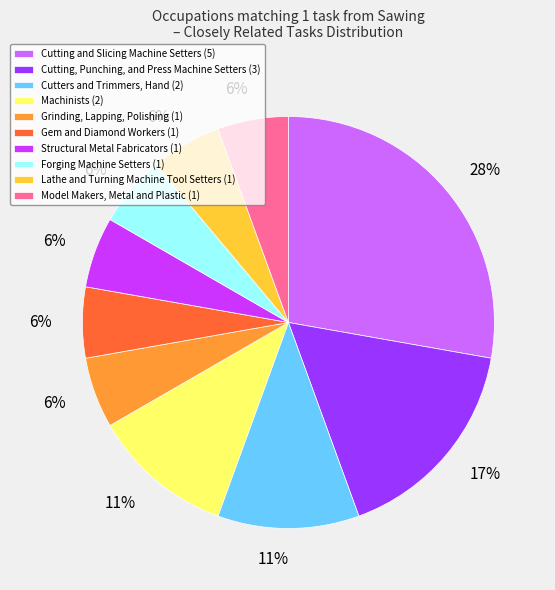

Count the number of slices in the pie.

10